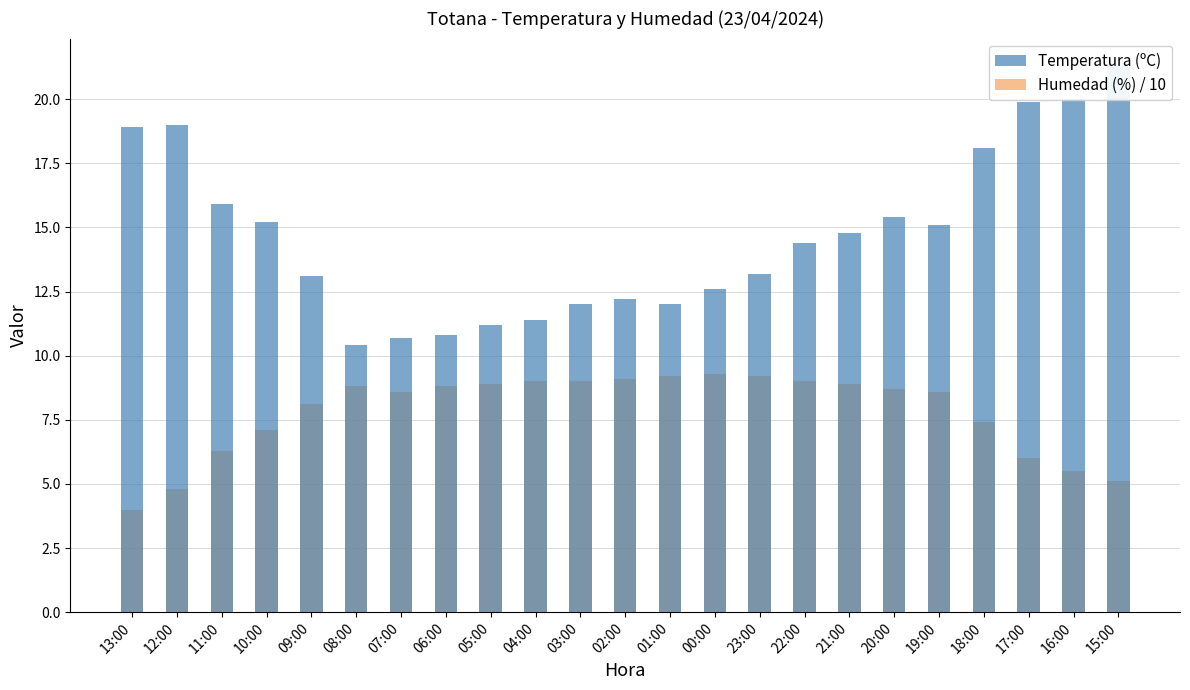

At how many categories does at least one series exceed 11?

20